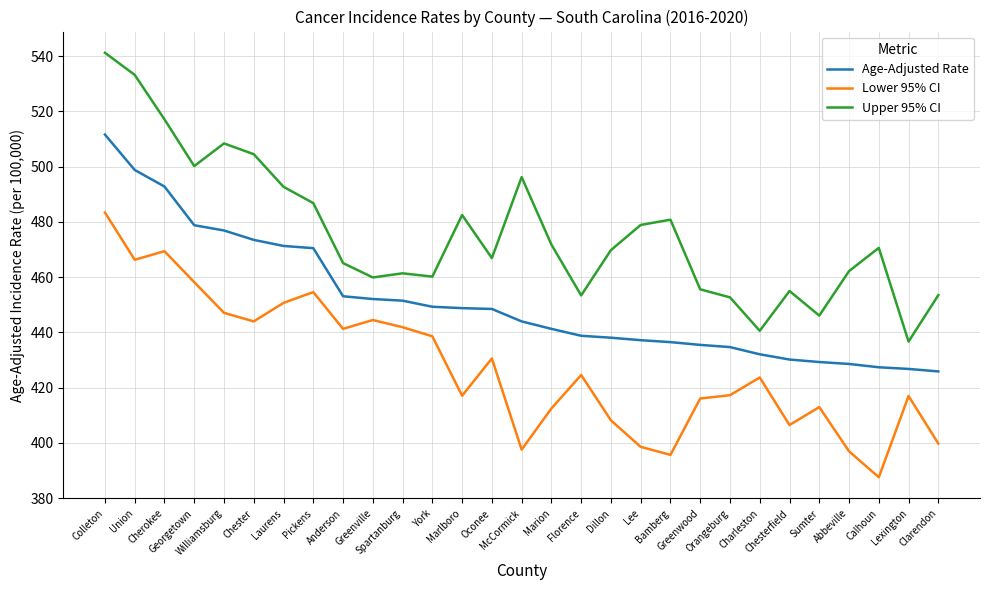

True or false: Upper 95% CI and Lower 95% CI intersect in this chart.

False